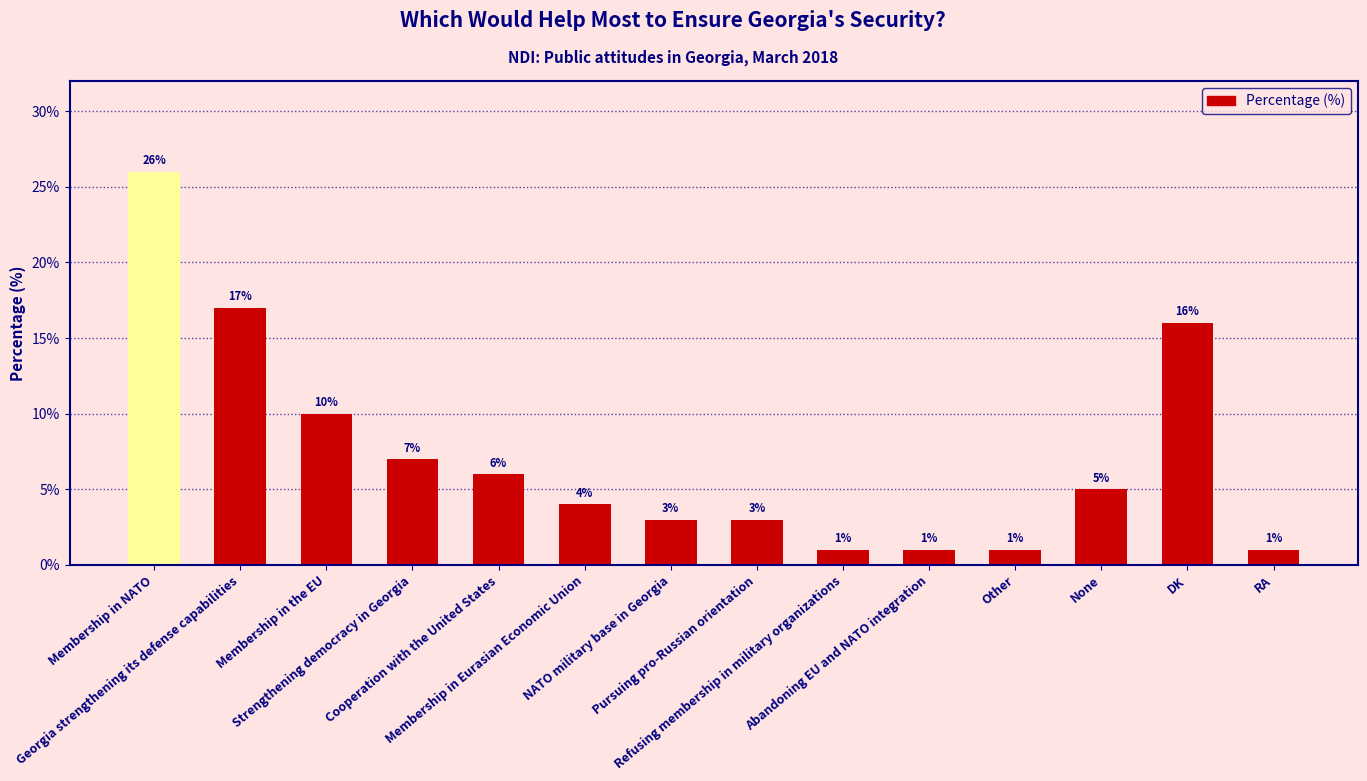

What is the approximate value at None?

5